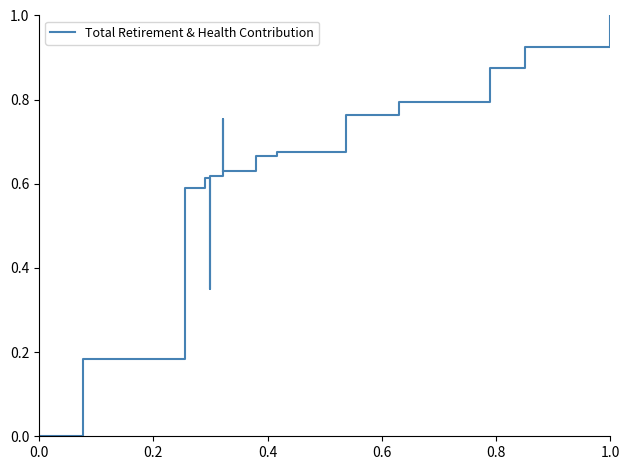

What is the difference between the maximum and minimum values?

1.0